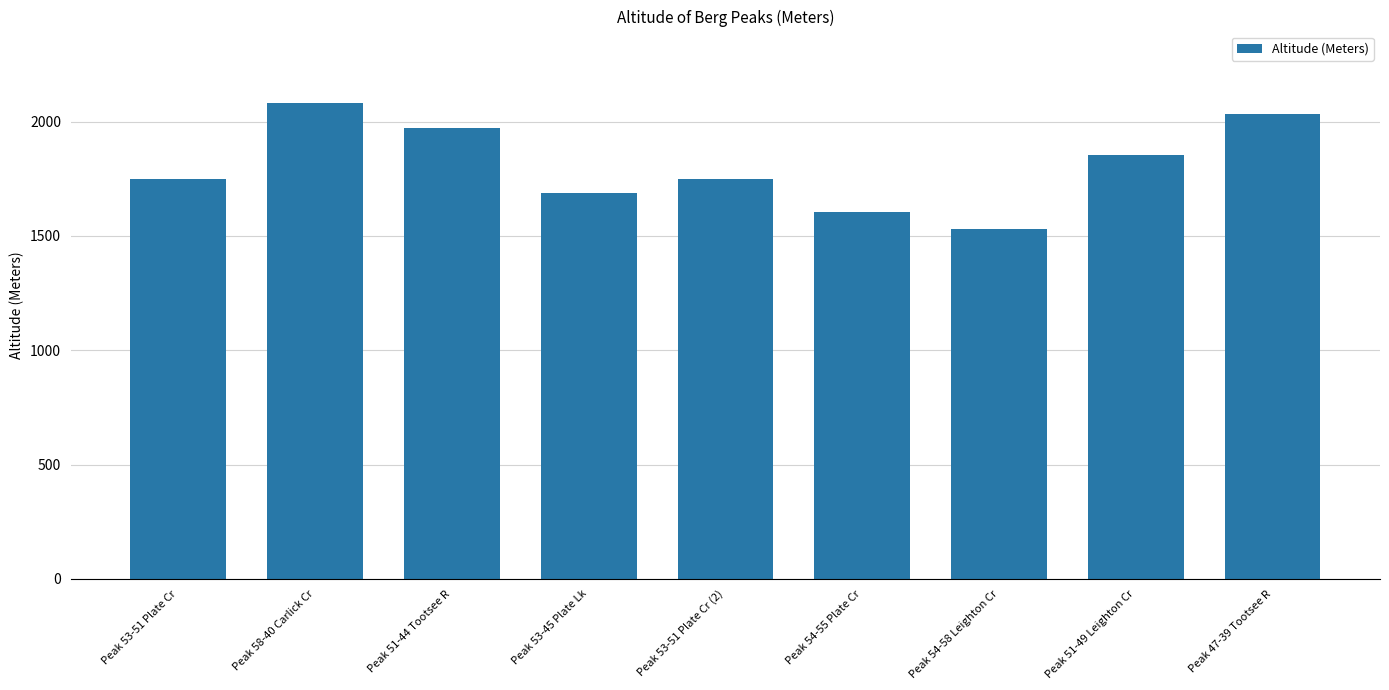

Read the value at Peak 58-40 Carlick Cr.

2082